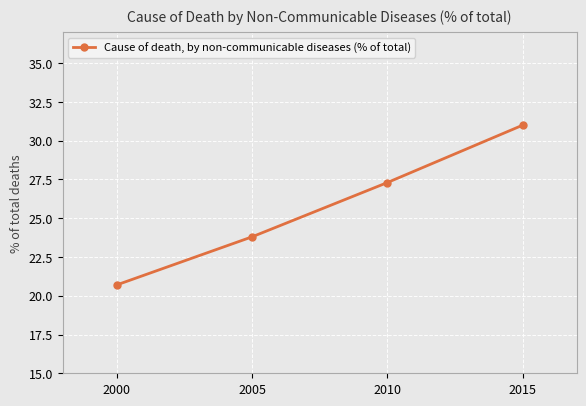

Is it true that the value at 2010 is 6.5?

False